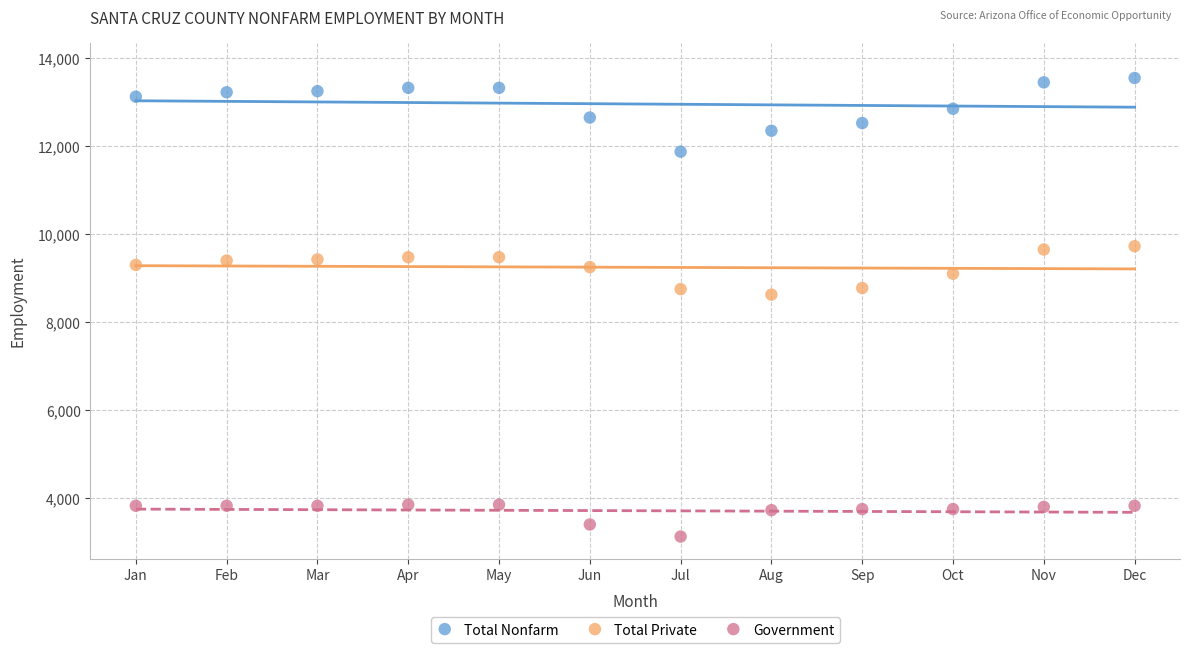

Across all series, what Y value is closest to 8337?

8625